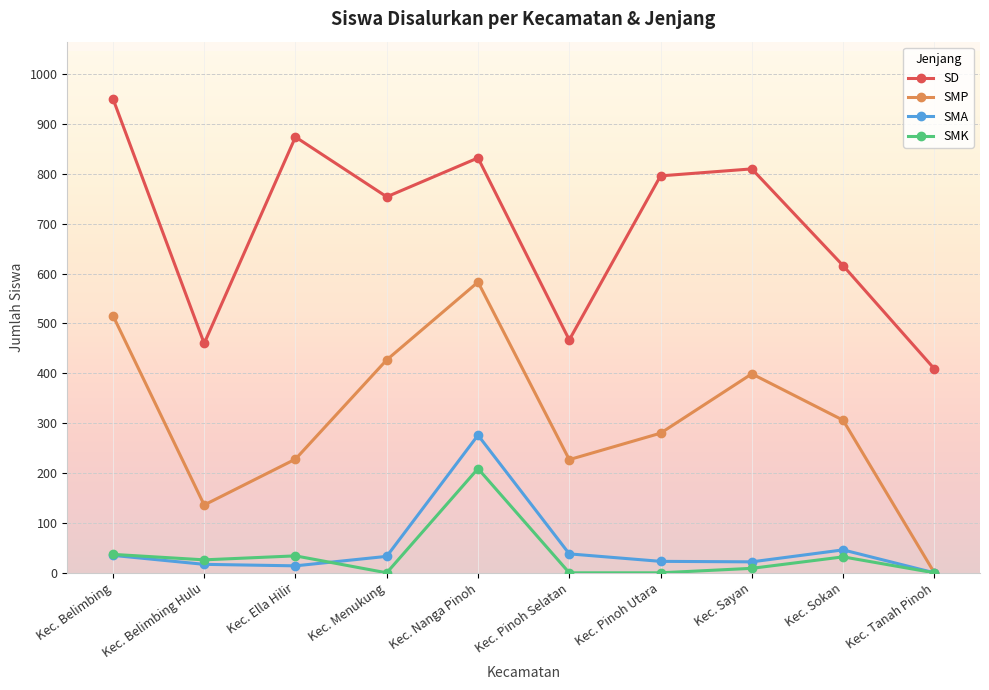

True or false: SMP has a value of 280 at Kec. Pinoh Utara.

True